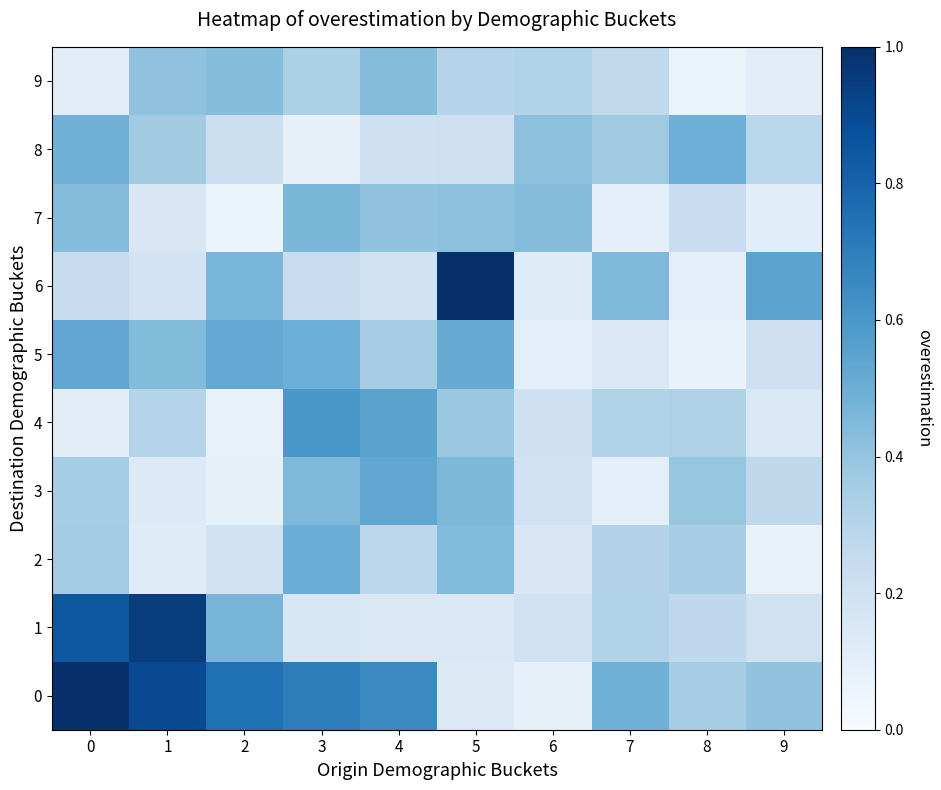

What is the smallest value displayed?

0.1